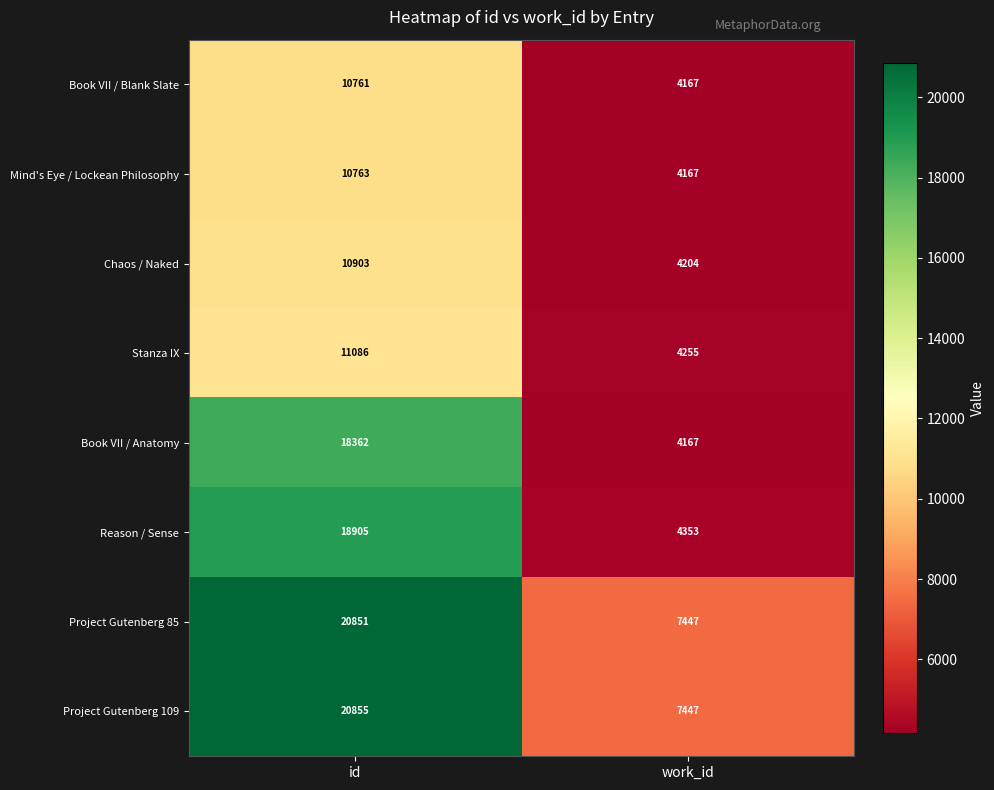

How many distinct data groups are displayed?

8